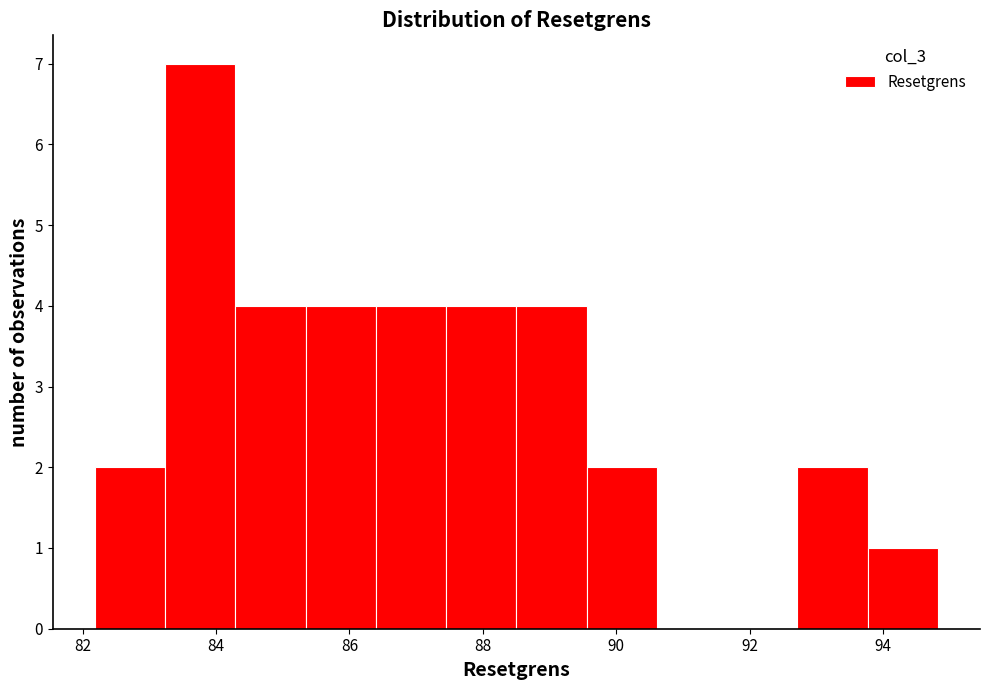

What is the height of the bar covering 92.8 to 93.8 on the x-axis? Neither the bar edges nor the heights are printed on the chart, so give them approximately, as read against the axes.

2